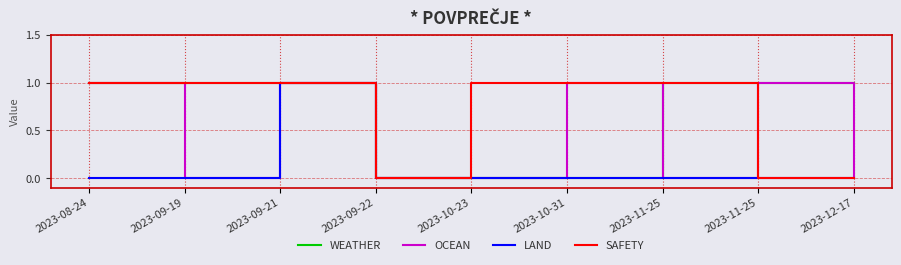

The value of LAND at 2023-08-24 is 0. True or false?

True